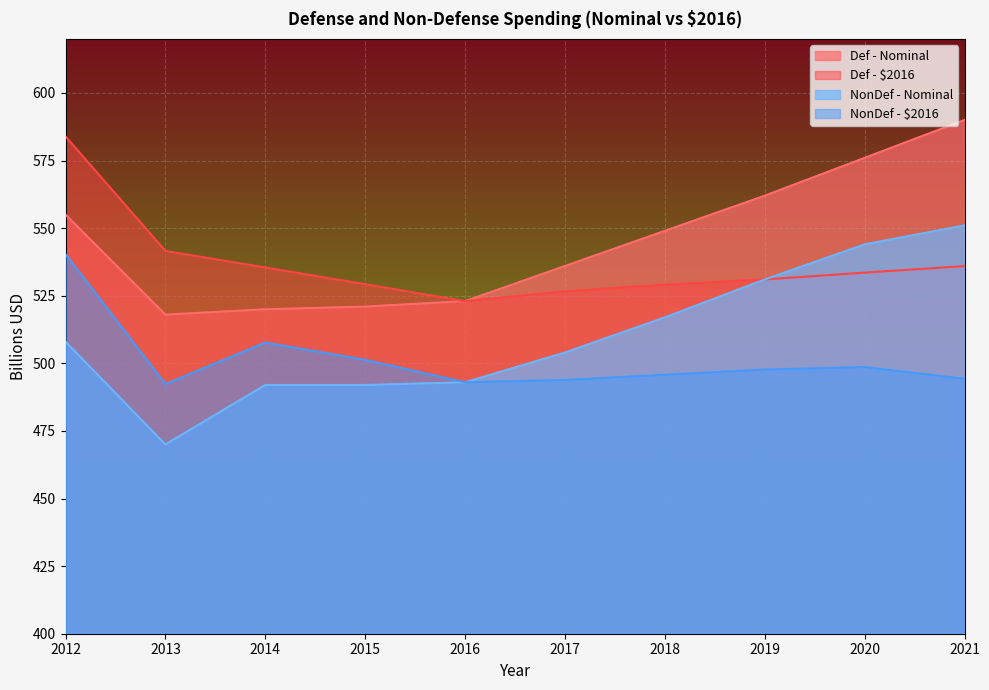

Rank the categories by Def - $2016 value from lowest to highest.

2016, 2017, 2018, 2015, 2019, 2020, 2014, 2021, 2013, 2012